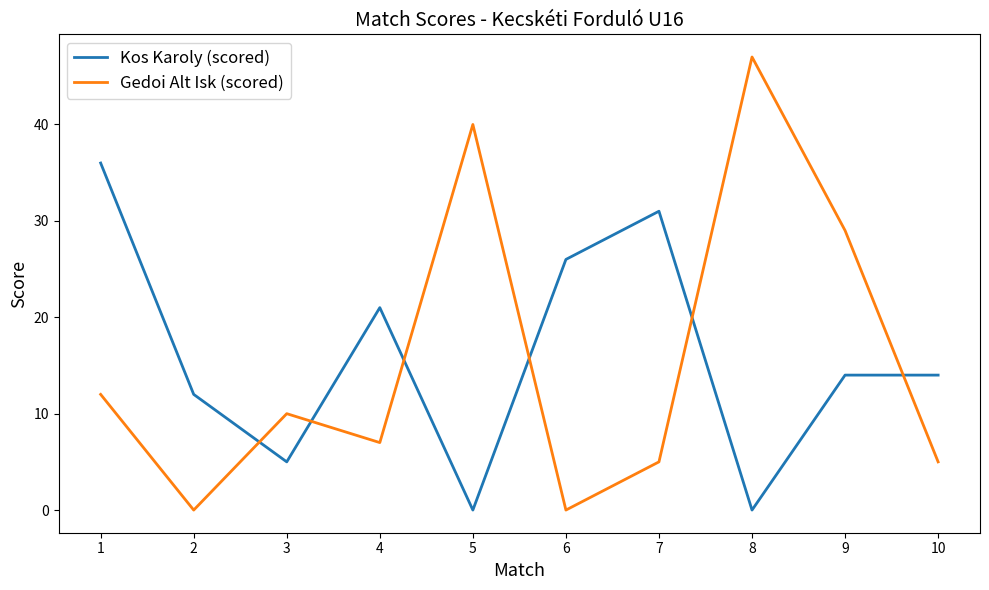

Reading left to right, what are all the values shown in this chart?

Kos Karoly (scored): 1=36	2=12	3=5	4=21	5=0	6=26	7=31	8=0	9=14	10=14
Gedoi Alt Isk (scored): 1=12	2=0	3=10	4=7	5=40	6=0	7=5	8=47	9=29	10=5